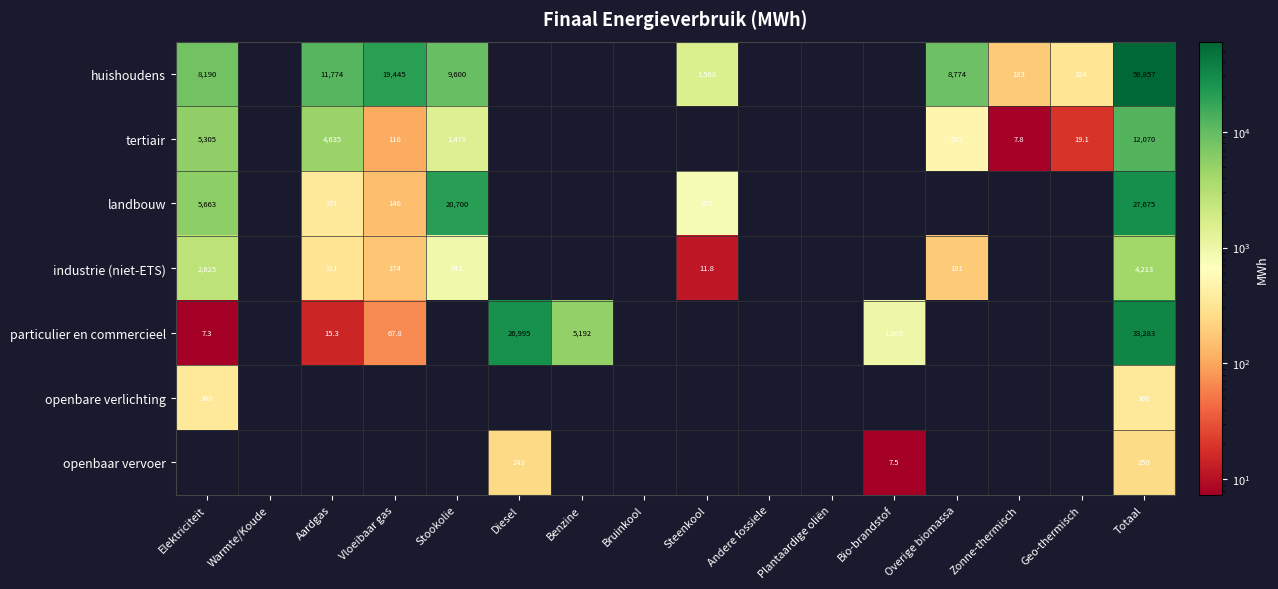

What is the difference between the highest and lowest values at Bio-brandstof?

1004.9